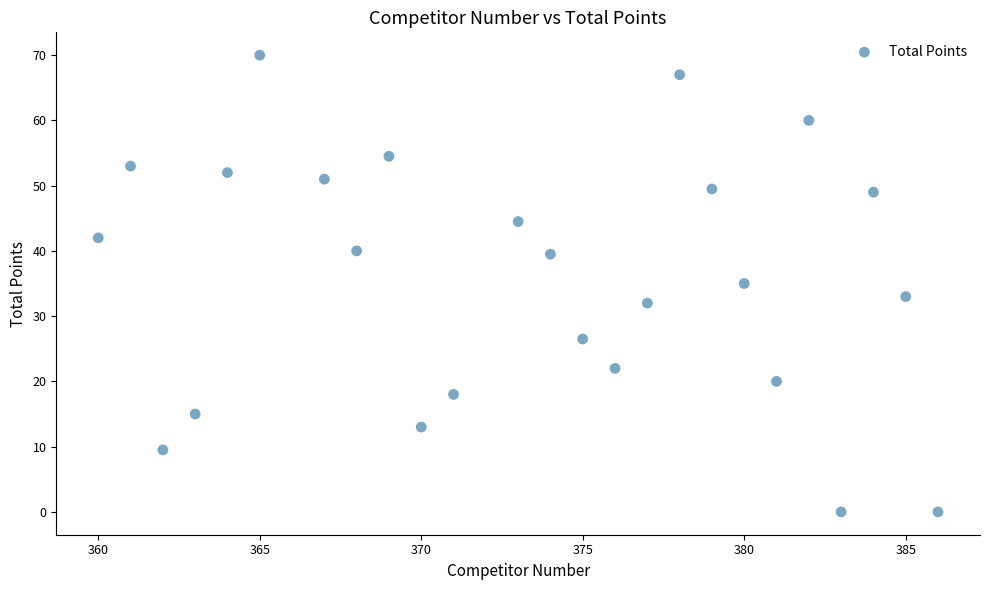

What is the range of Y values (max minus min)?

70.0